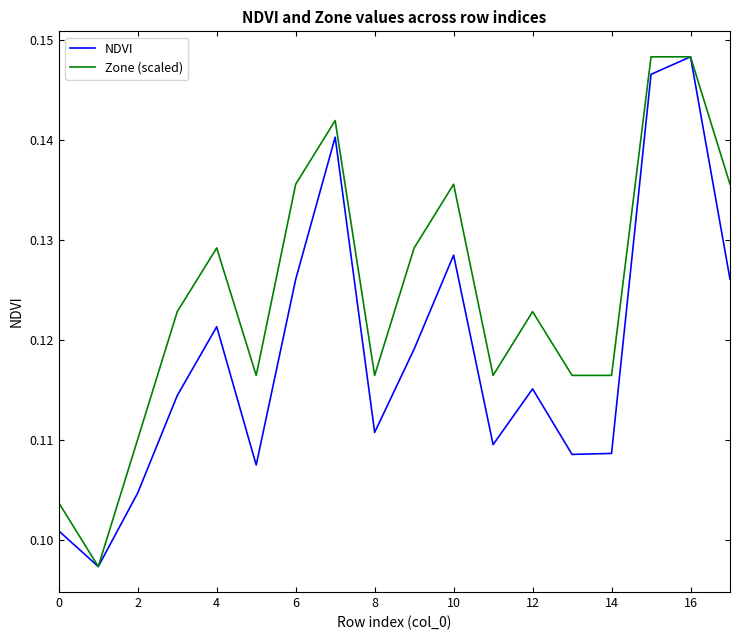

Which series has the largest total across all categories?

Zone (scaled)